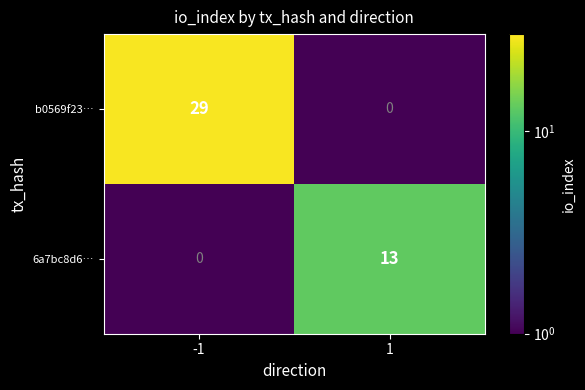

Which series has the largest range (max minus min)?

b0569f23…